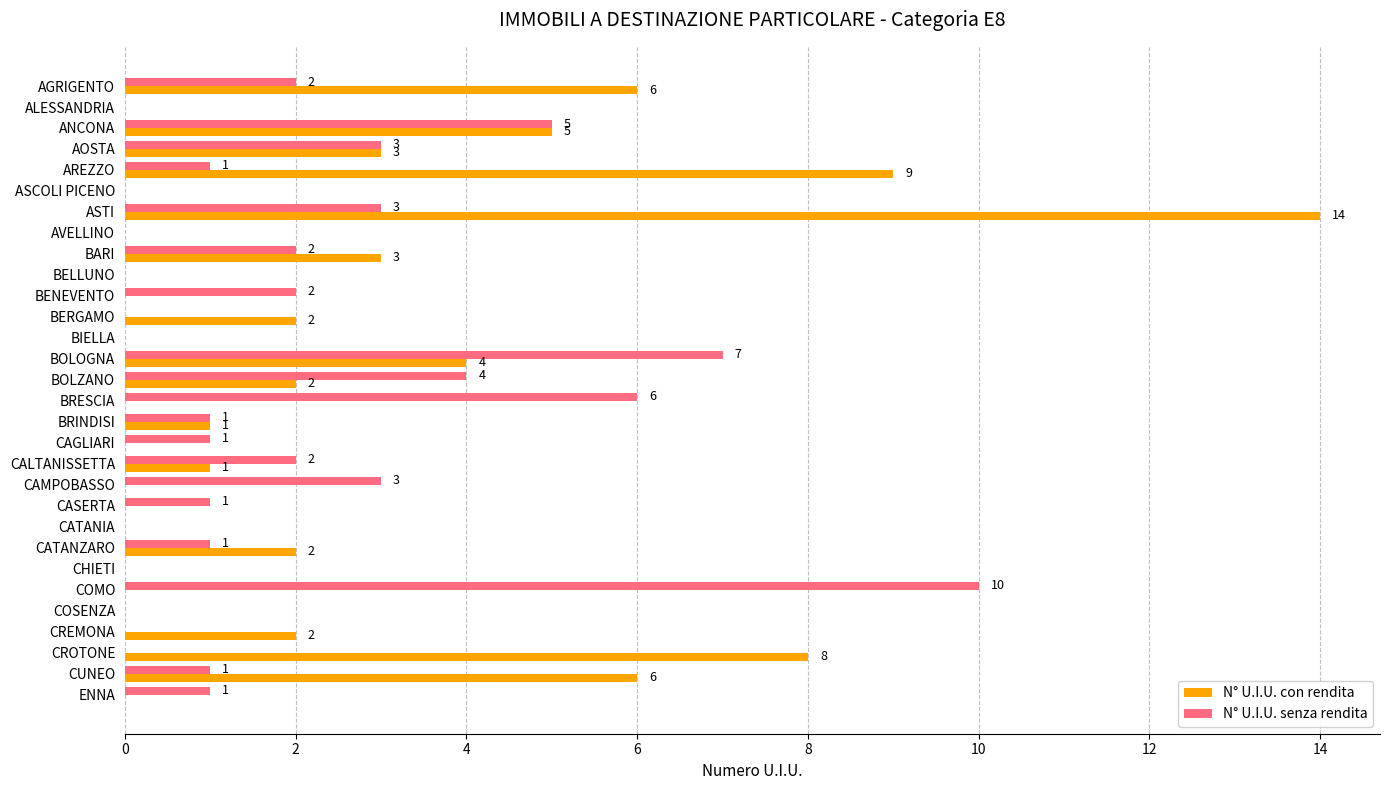

At which label is N° U.I.U. senza rendita closest to 5?

ANCONA